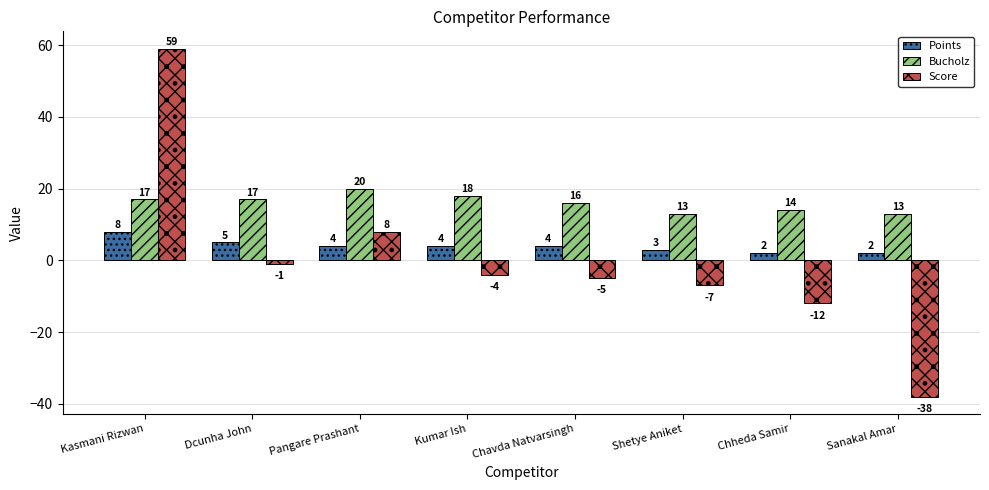

Which series has the largest total across all categories?

Bucholz